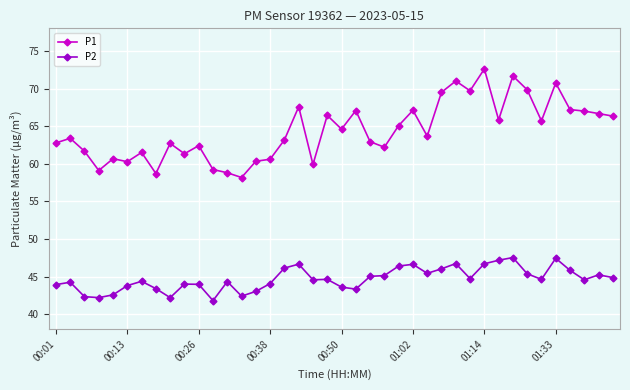

In P1, how many points are lower than both neighbors (excluding endpoints)?

12